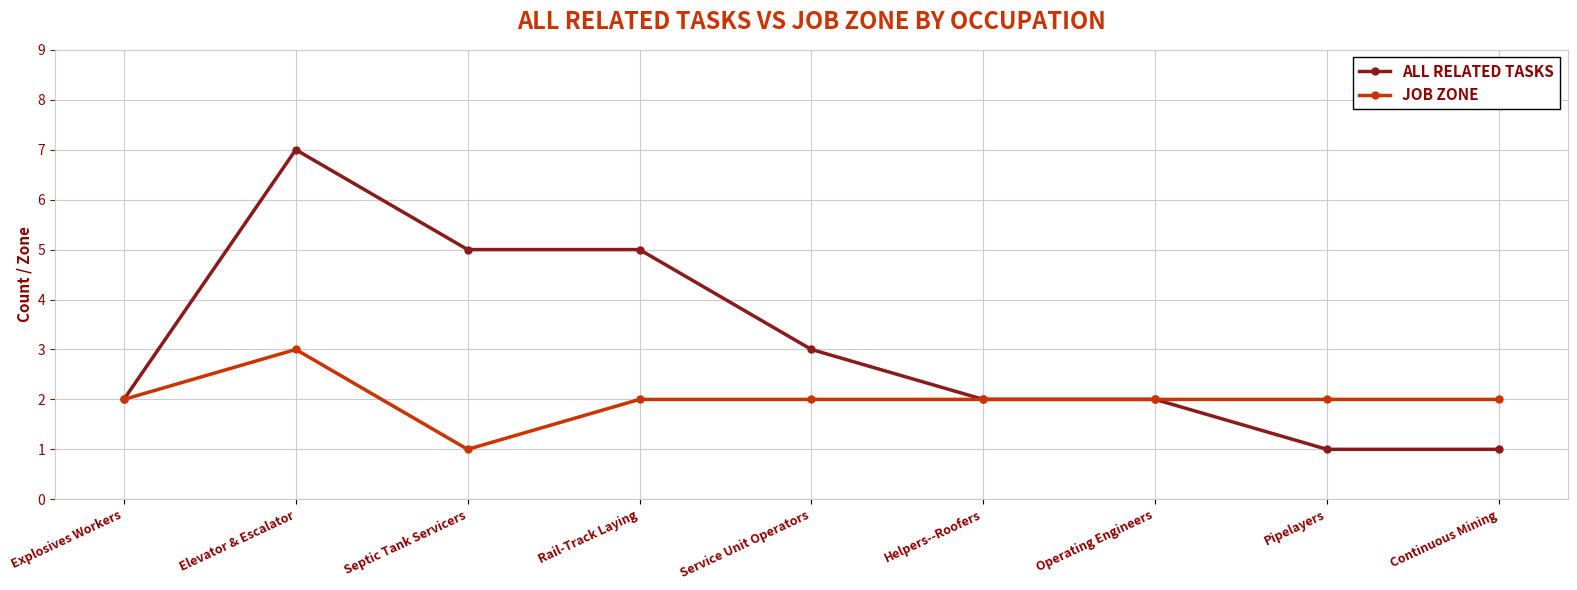

Rank the series at Rail-Track Laying from lowest to highest value.

JOB ZONE, ALL RELATED TASKS